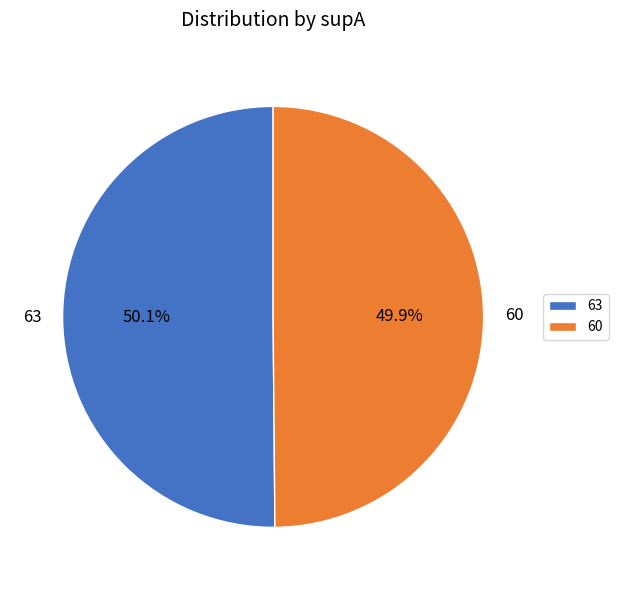

What portion of the pie excludes 60?

50.1%